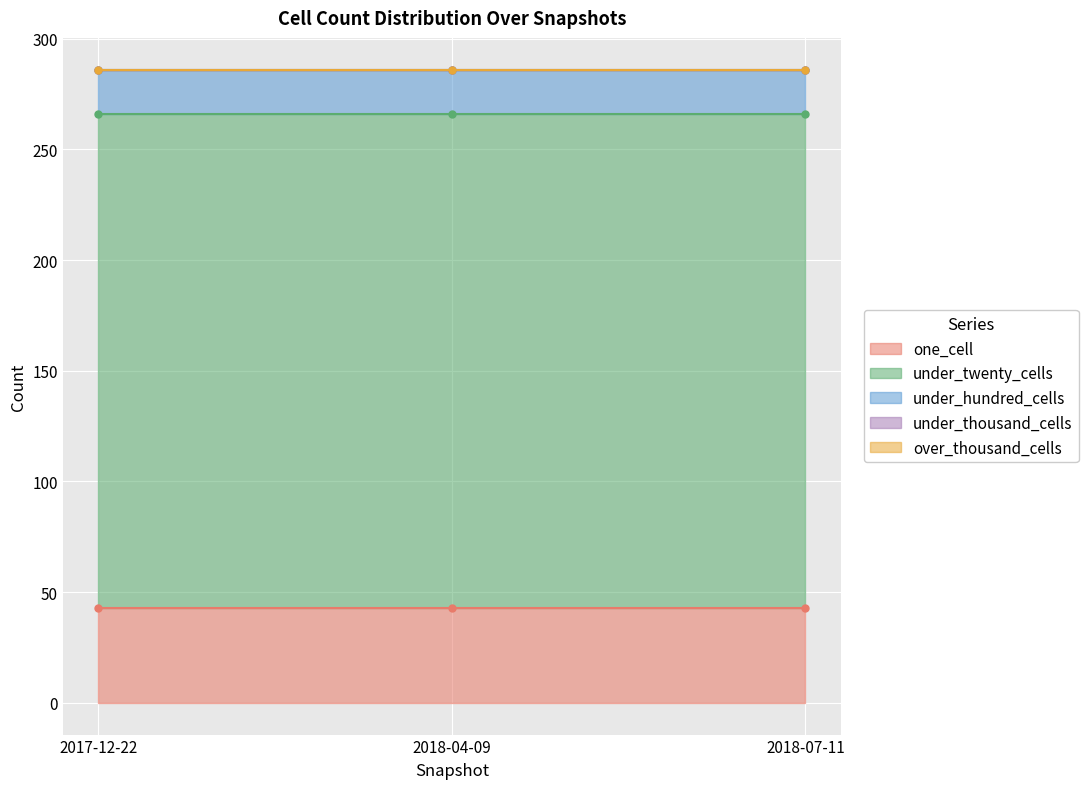

Reading left to right, transcribe all the data shown in this chart.

one_cell: 2017-12-22=43	2018-04-09=43	2018-07-11=43
under_twenty_cells: 2017-12-22=223	2018-04-09=223	2018-07-11=223
under_hundred_cells: 2017-12-22=20	2018-04-09=20	2018-07-11=20
under_thousand_cells: 2017-12-22=0	2018-04-09=0	2018-07-11=0
over_thousand_cells: 2017-12-22=0	2018-04-09=0	2018-07-11=0